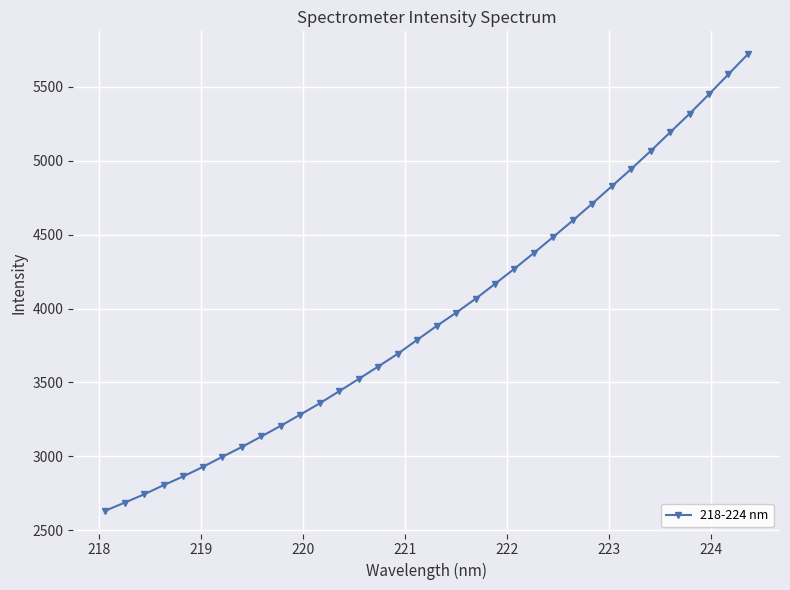

Count the number of categories in the chart.

34